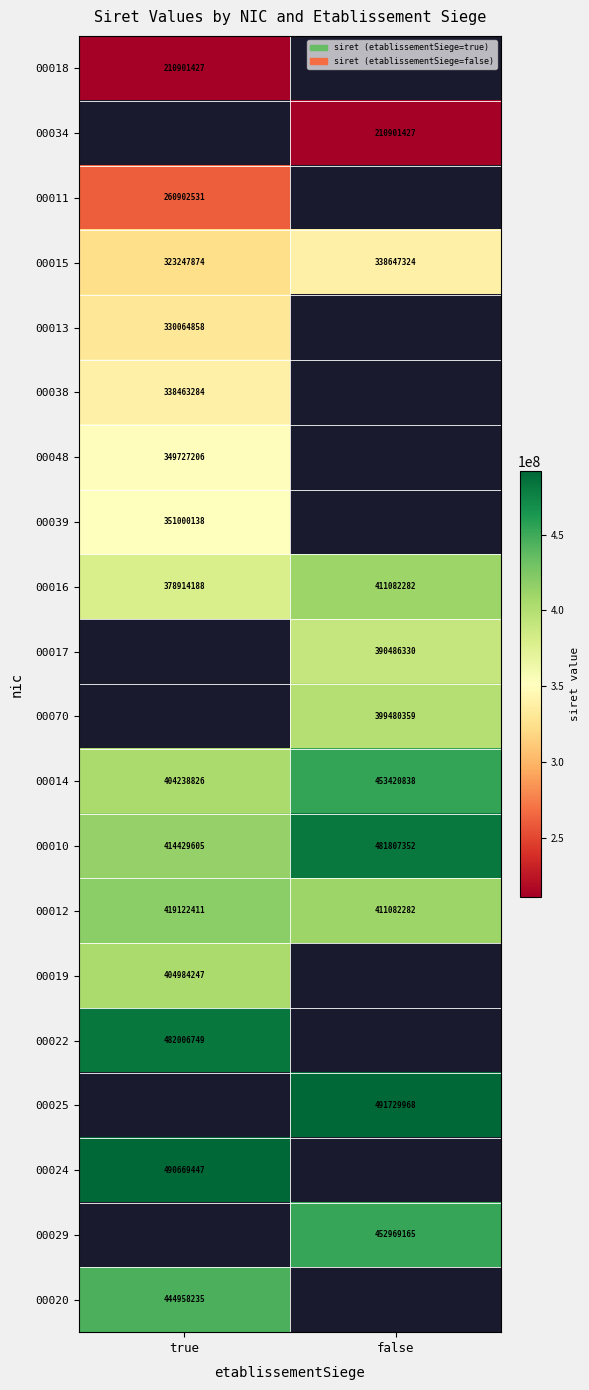

Is the value of 00017 at false greater than the value of 00016 at true?

Yes